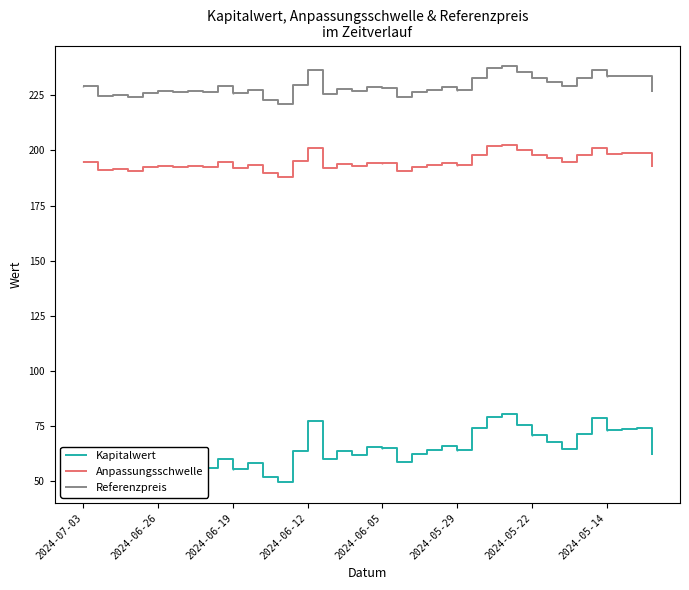

True or false: Anpassungsschwelle and Kapitalwert cross at least once.

False